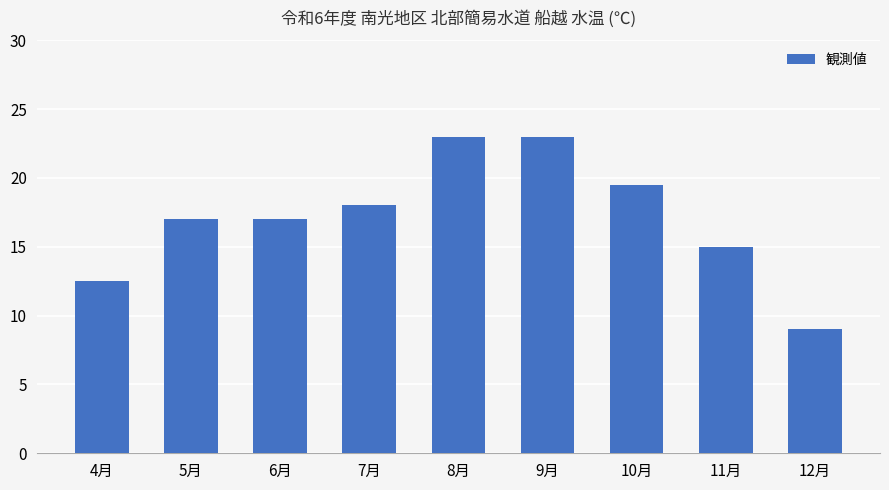

What is the label of the 6th bar from the right?

7月